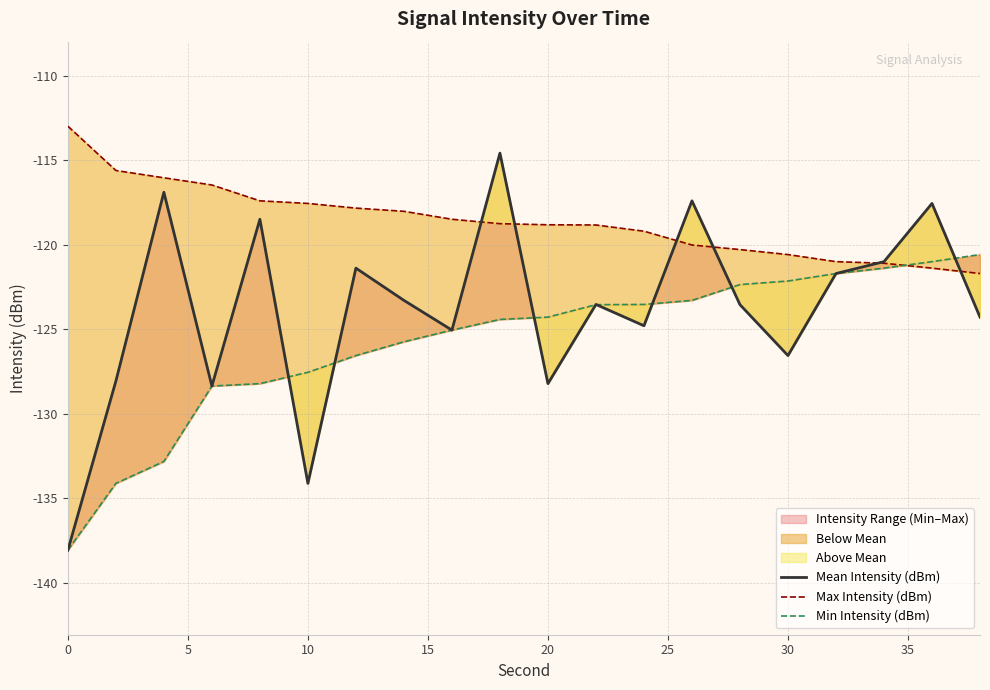

What is the average value of the Min Intensity (dBm) series?

-125.7